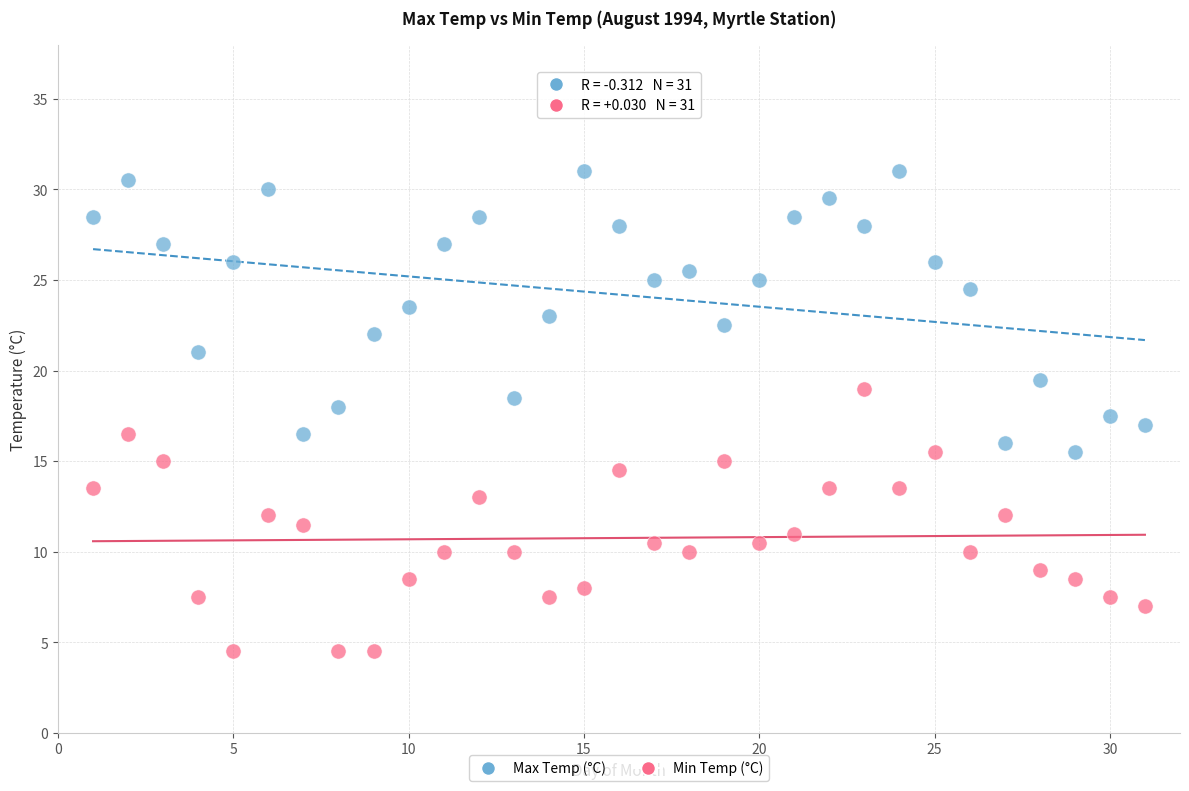

What are all the series names shown in the legend?

Max Temp (°C), Min Temp (°C)